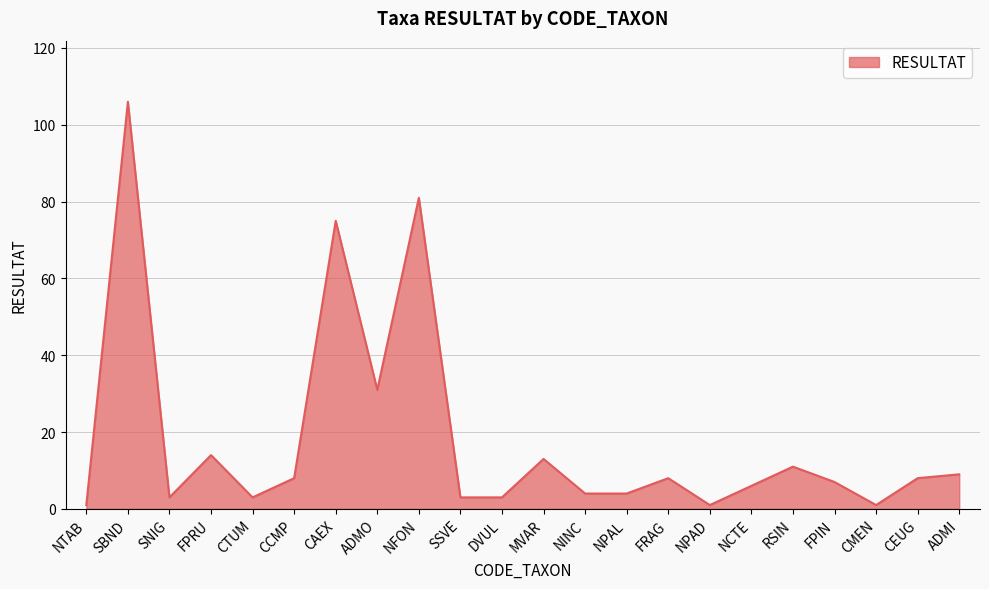

The chart shows a value of 4 at NINC. True or false?

True